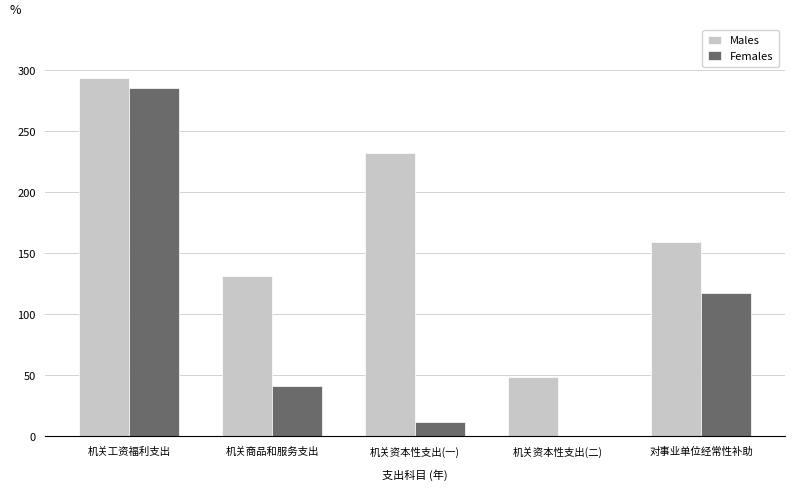

Does the chart contain stacked bars?

No